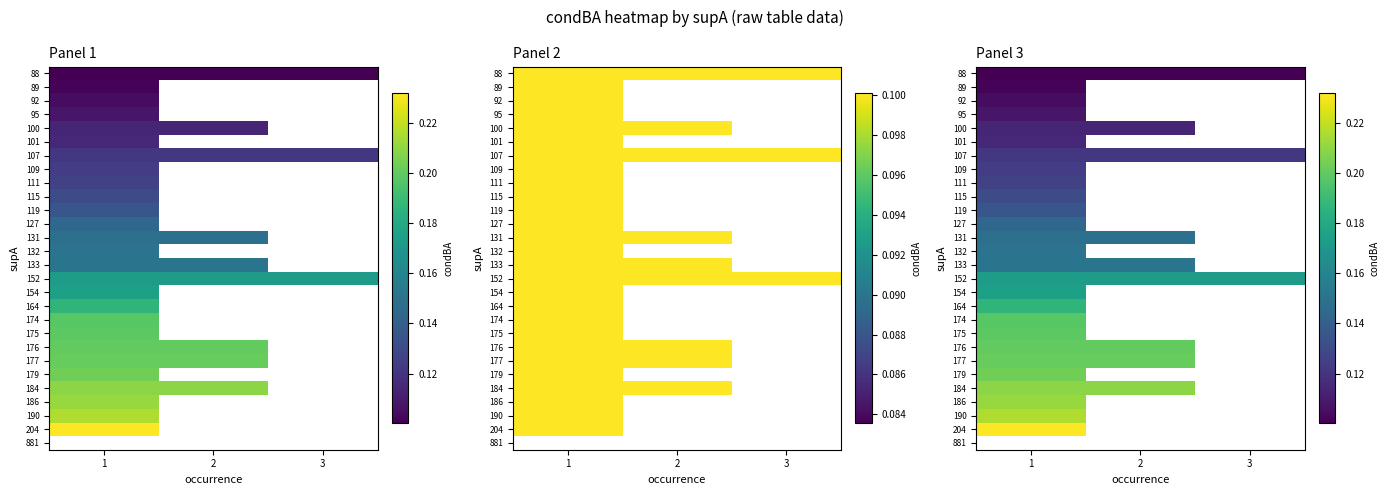

Which label corresponds to the largest value in the chart?

1